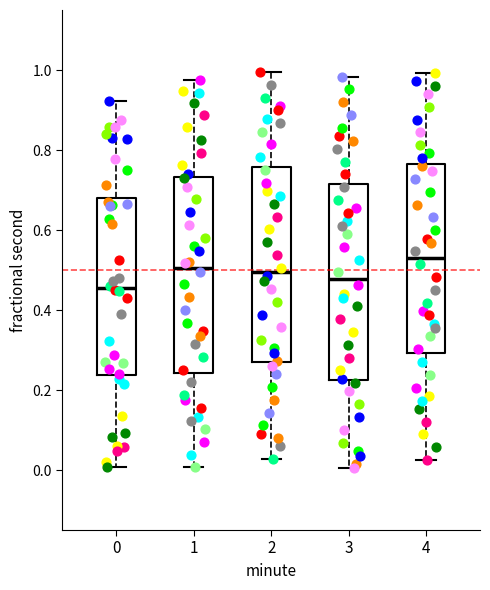

Which box has the highest median line?

4